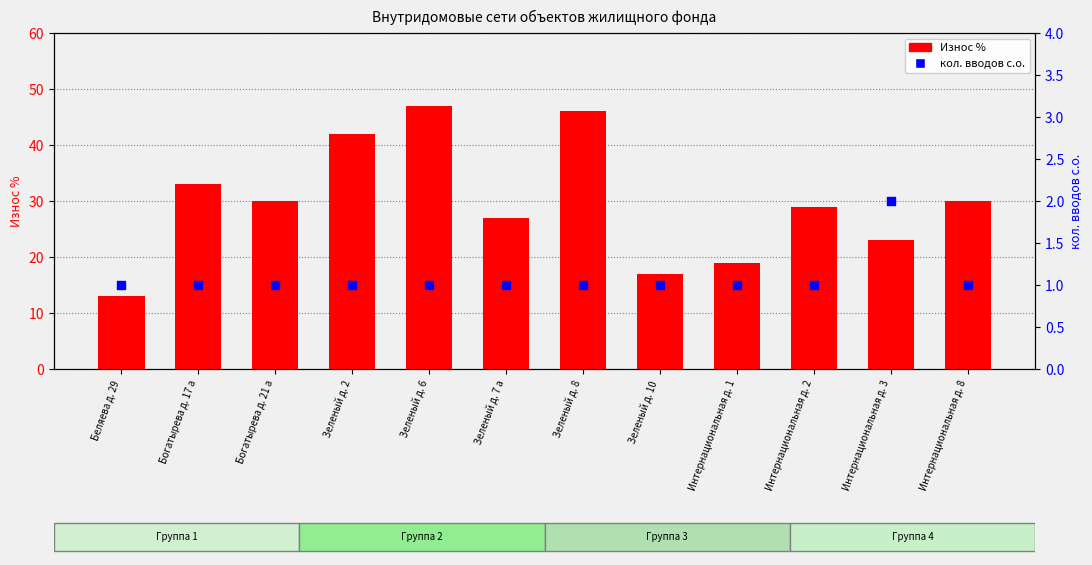

Which series has the largest total across all categories?

Износ %